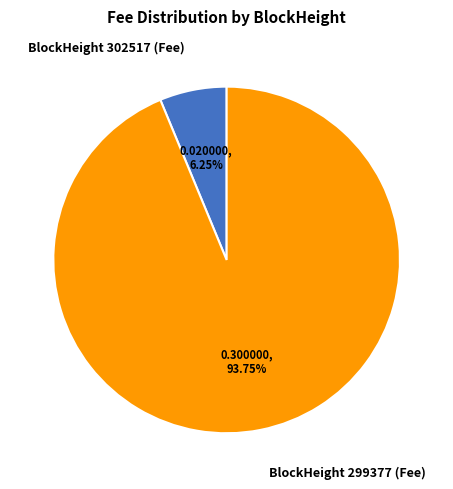

Which category has the smallest portion of the pie?

BlockHeight 302517 (Fee)